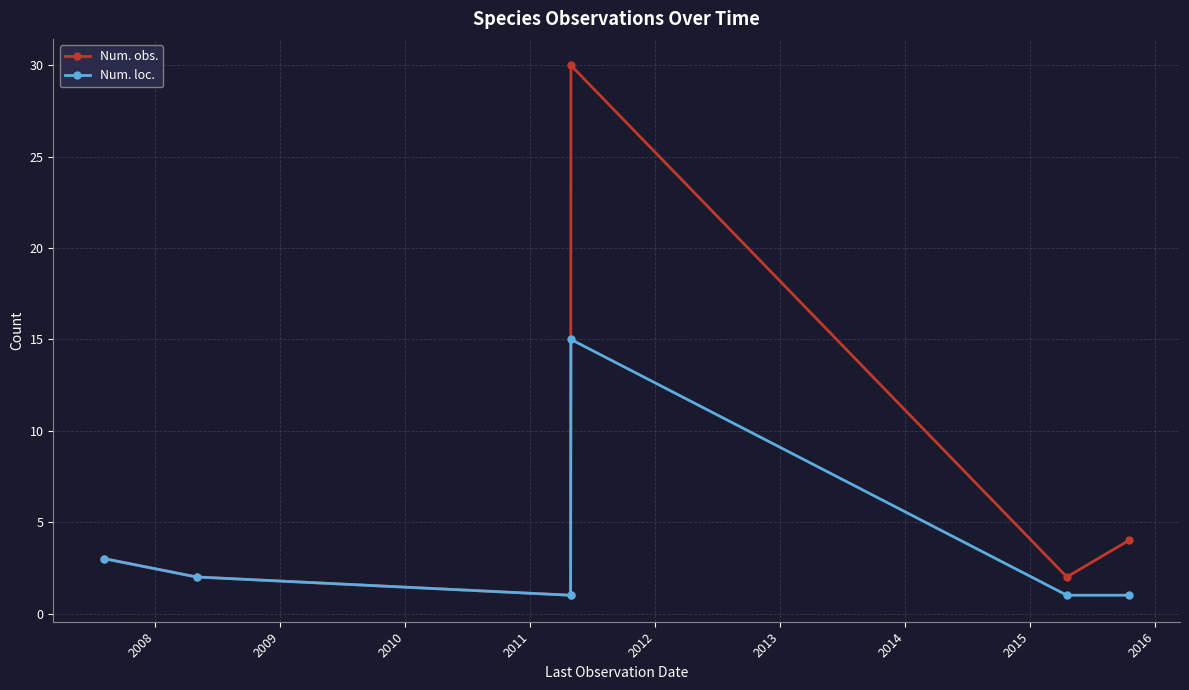

Rank the series by their maximum value, from lowest to highest.

Num. loc., Num. obs.